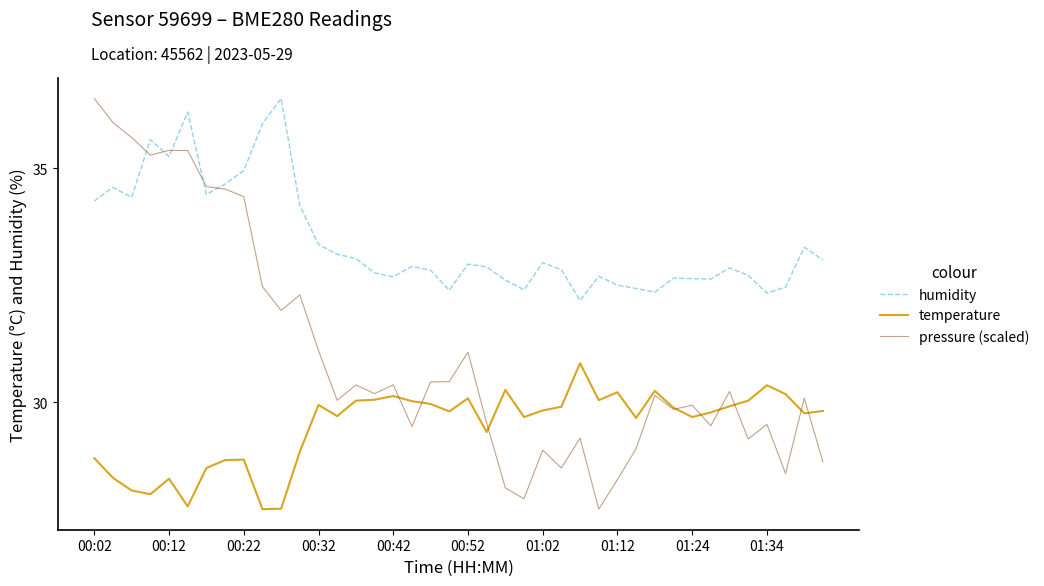

True or false: temperature and humidity intersect in this chart.

False